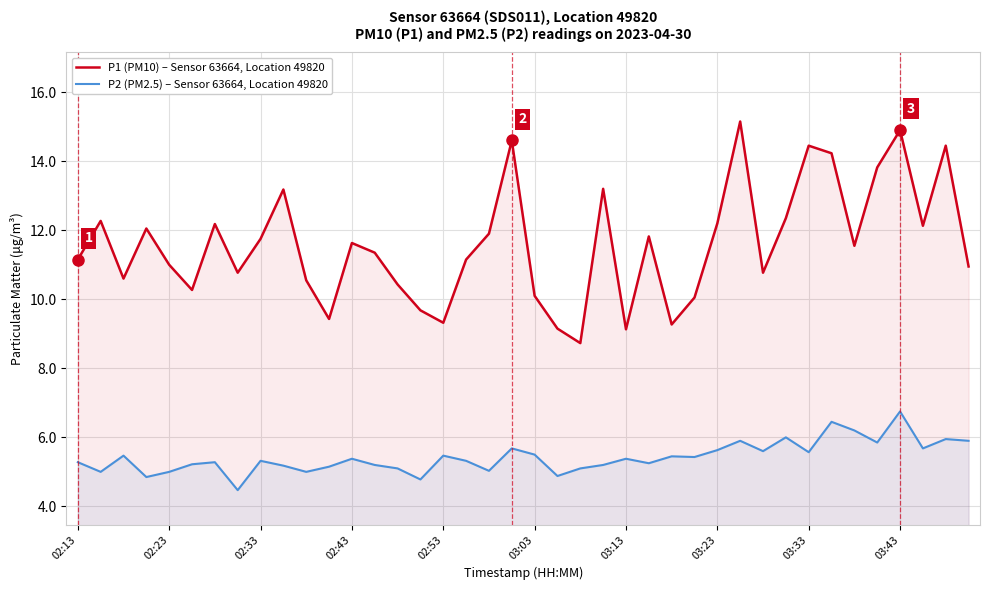

True or false: P1 (PM10) – Sensor 63664, Location 49820 and P2 (PM2.5) – Sensor 63664, Location 49820 intersect in this chart.

False